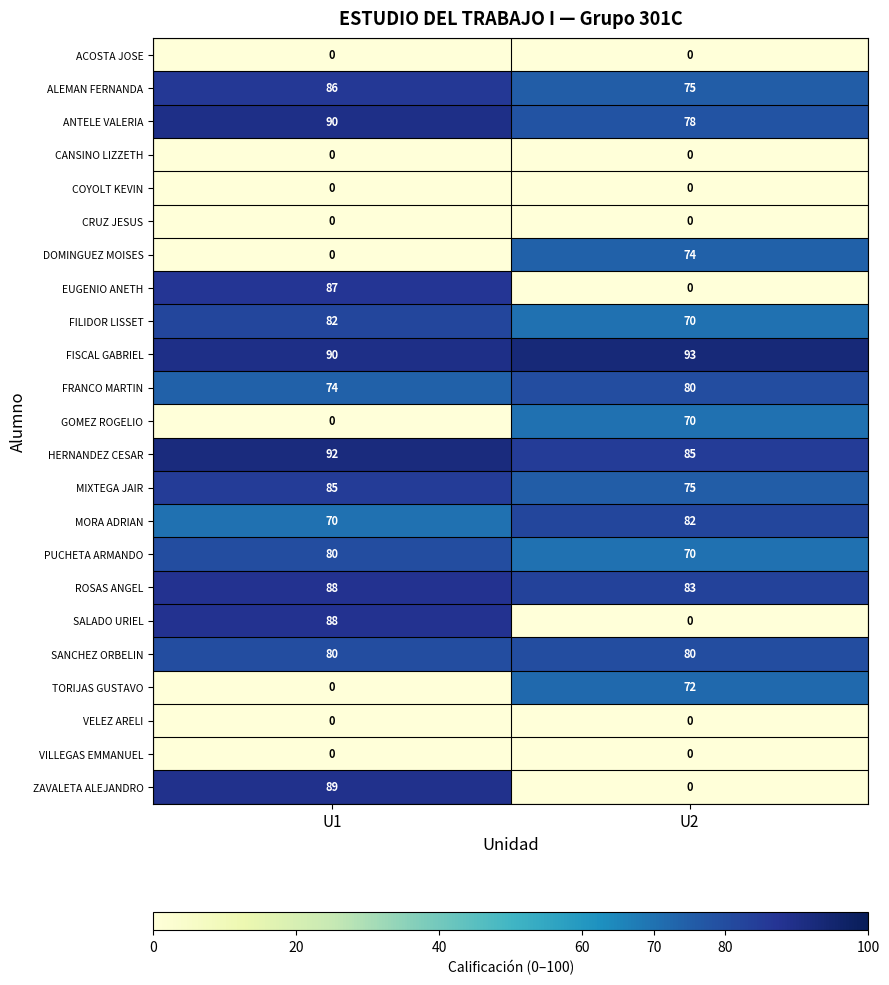

Count the number of categories in the chart.

2